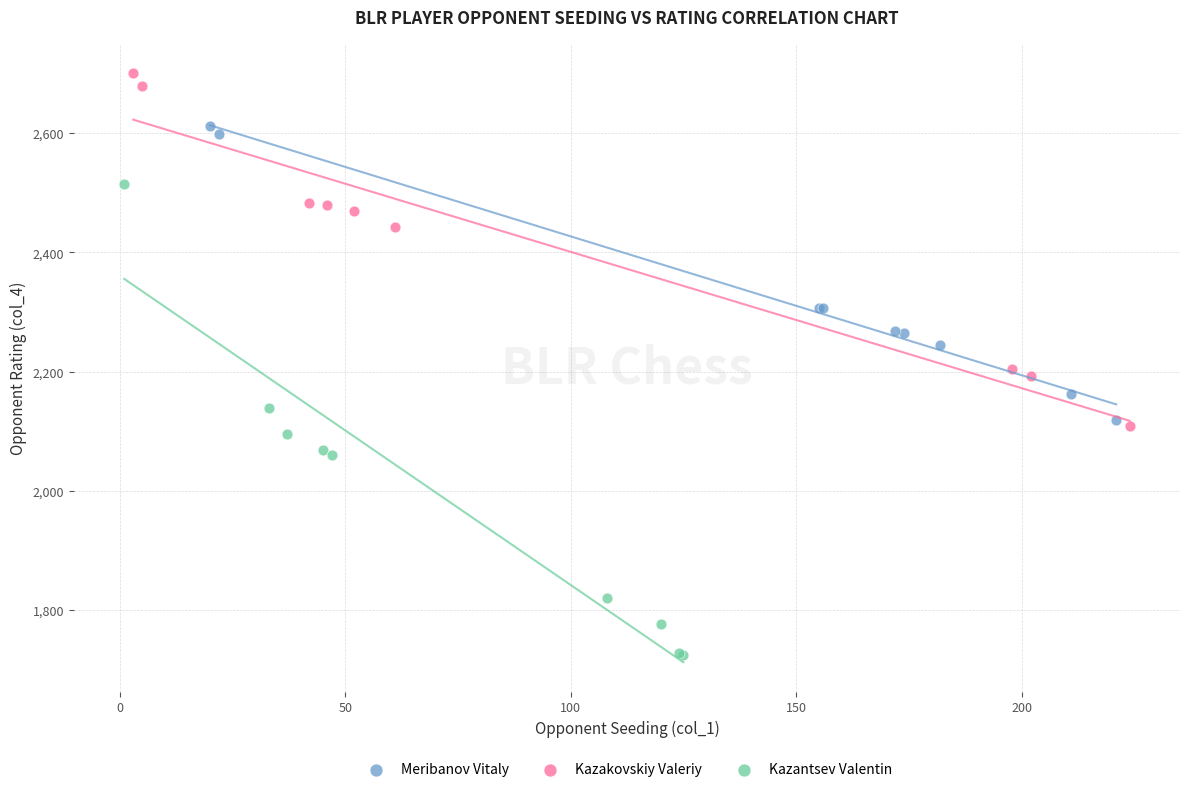

Which series has the largest Y range (max minus min)?

Kazantsev Valentin